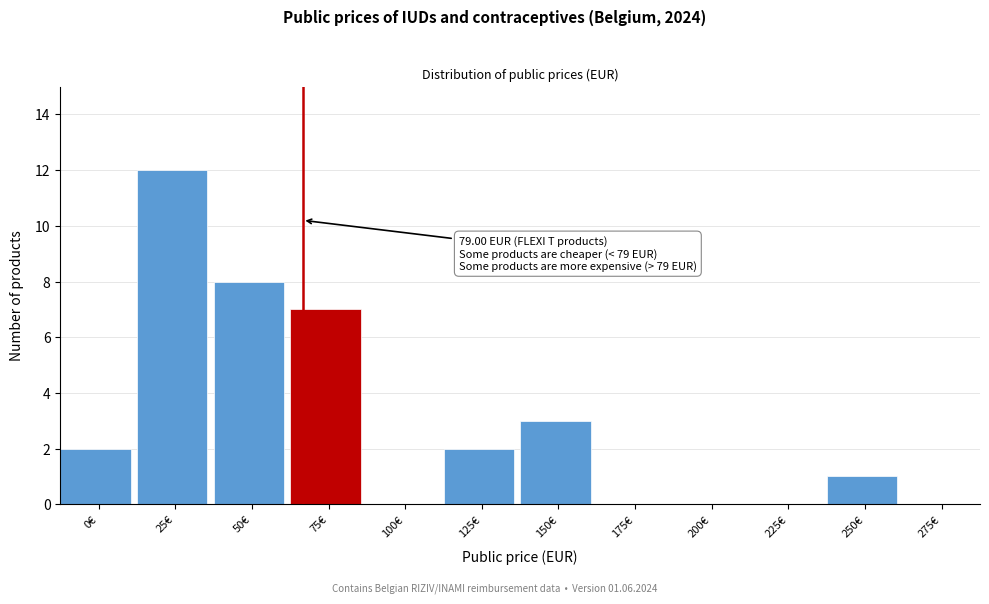

Reading left to right, what are all the values shown in this chart?

0€=2	25€=12	50€=8	75€=7	100€=0	125€=2	150€=3	175€=0	200€=0	225€=0	250€=1	275€=0